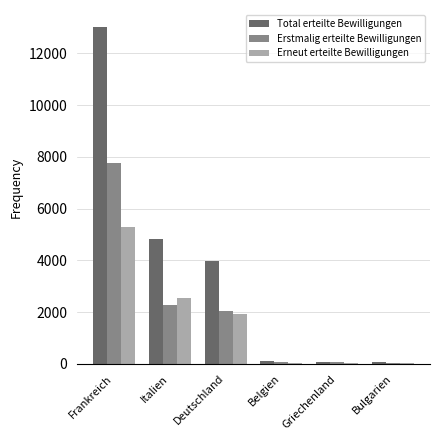

Which series has the largest total across all categories?

Total erteilte Bewilligungen